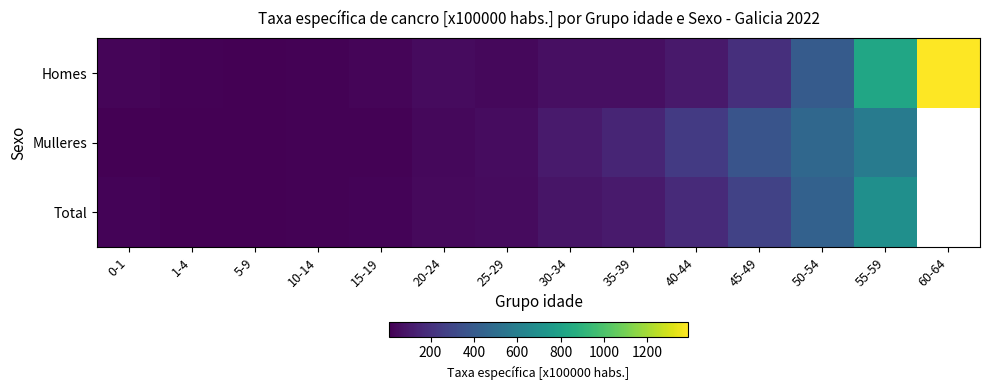

What is the difference between the Homes values at 40-44 and 45-49?

90.6